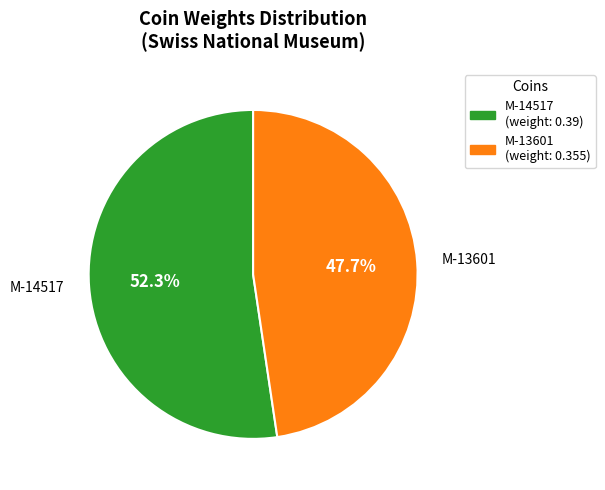

True or false: M-13601 accounts for 60% of the total.

False